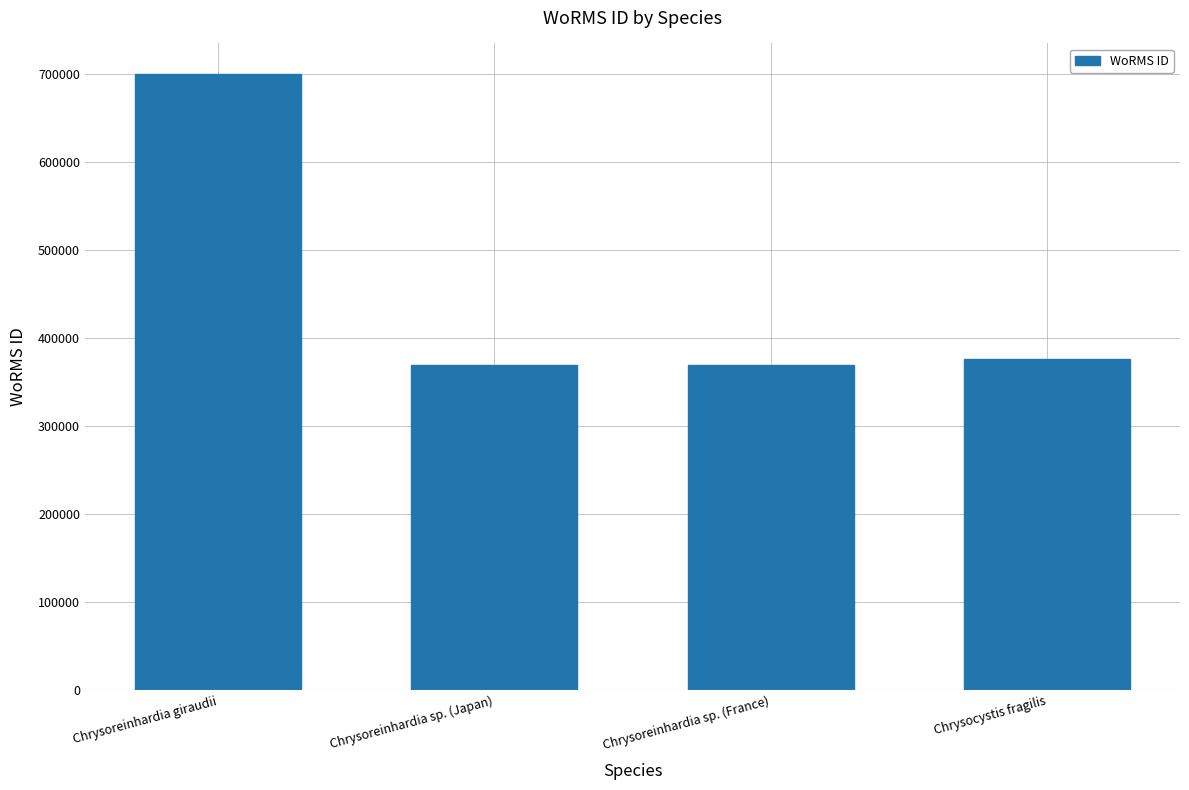

Reading right to left, transcribe all the data shown in this chart.

375757	369489	369489	699402